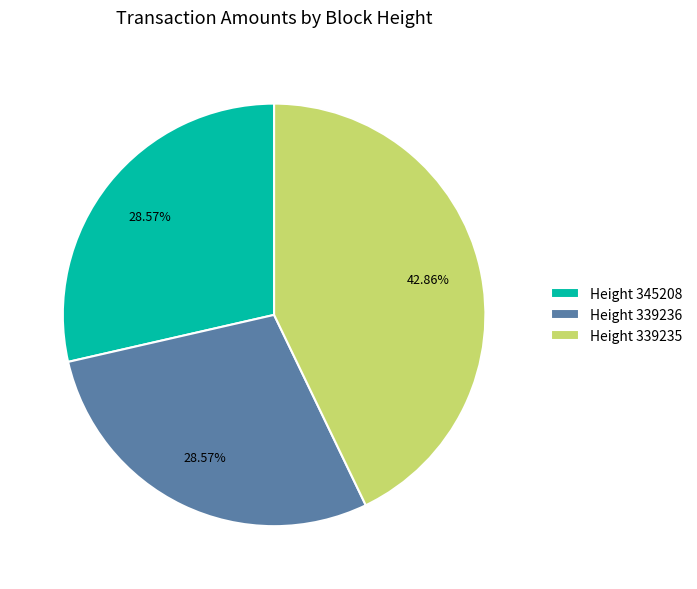

Which has a higher value, Height 339236 or Height 339235?

Height 339235